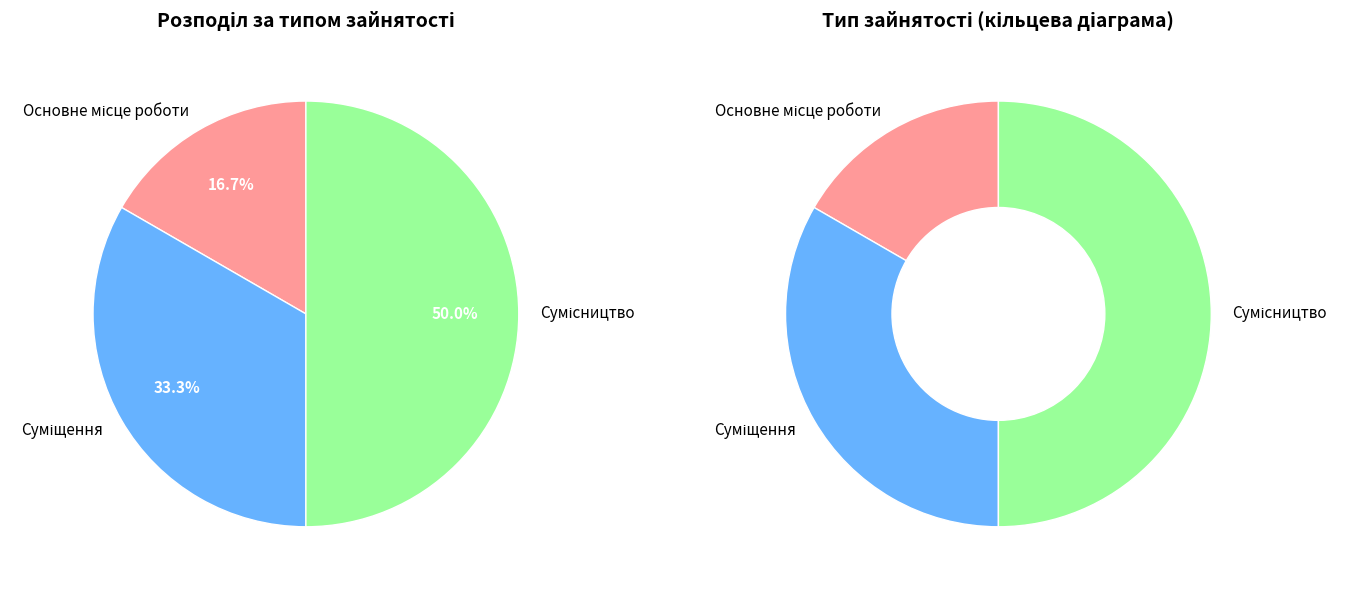

Count the number of slices in the pie.

3